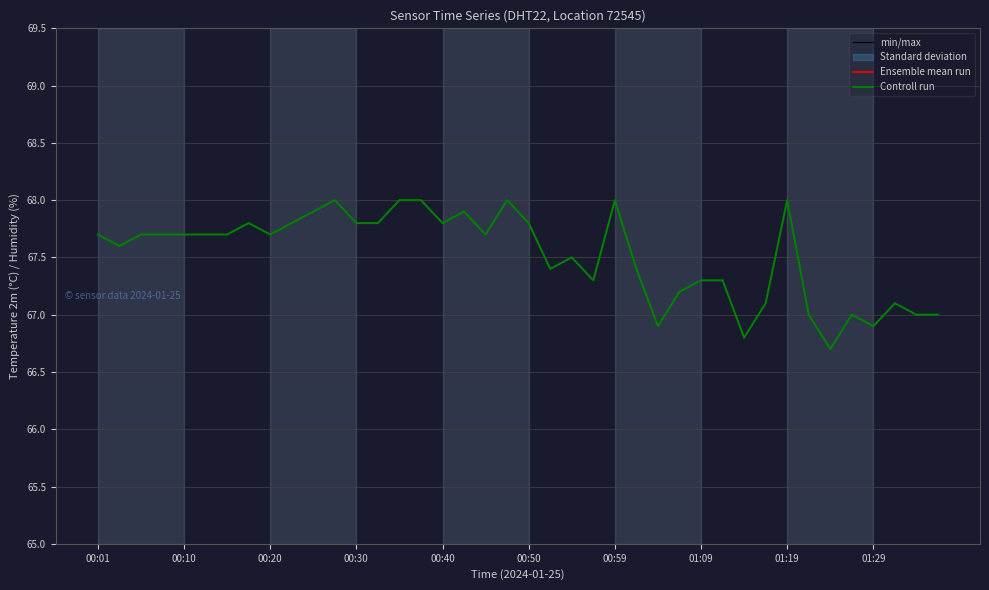

Where does the Controll run series first go above 67?

00:01